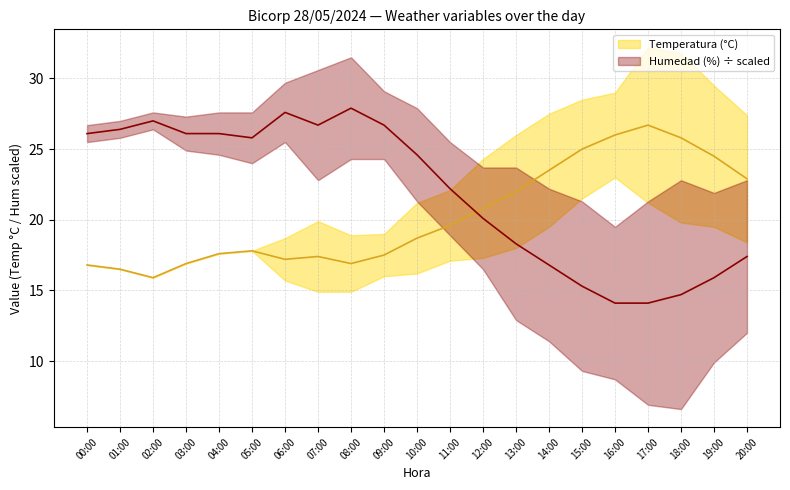

True or false: Temperatura (°C) has more than 0 points higher than both neighbors.

True